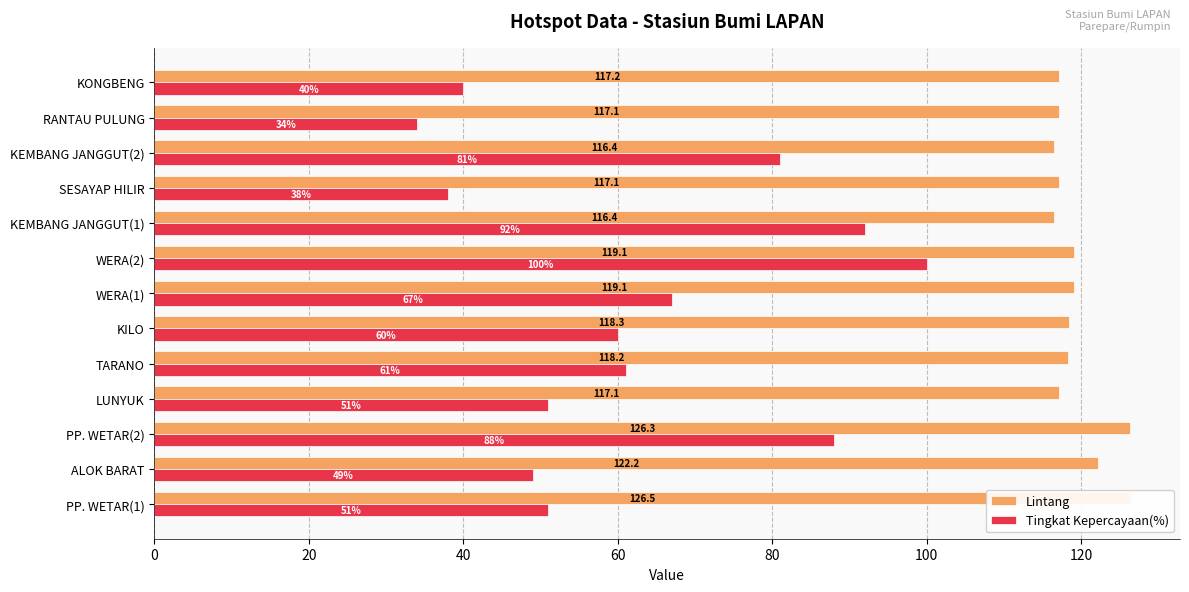

How many data points in Lintang are above 118?

7